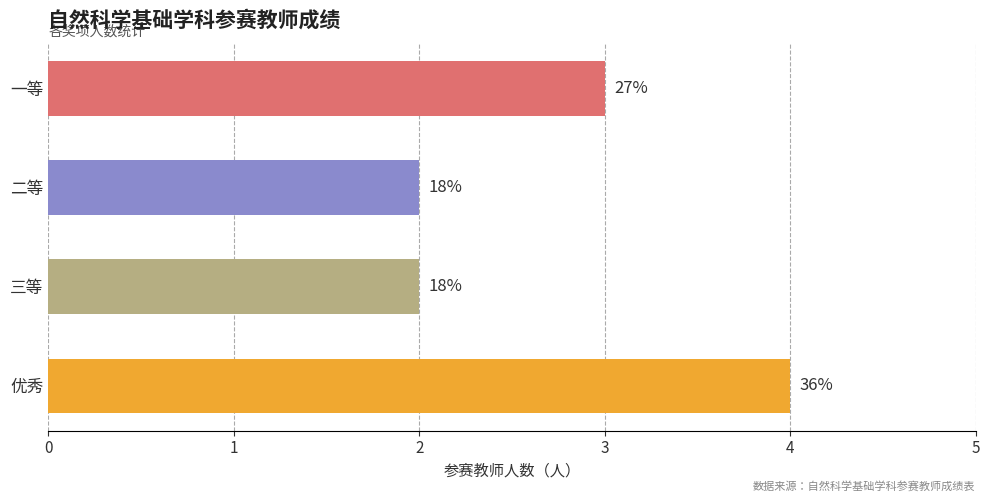

How many values are between 2 and 4?

4